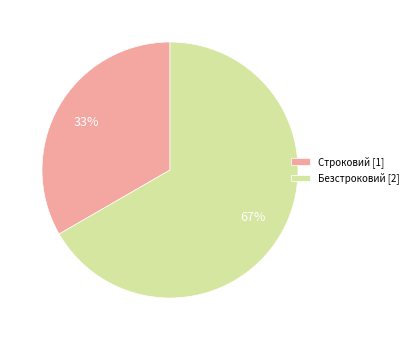

Do Строковий and Безстроковий together represent more than half of the pie?

Yes